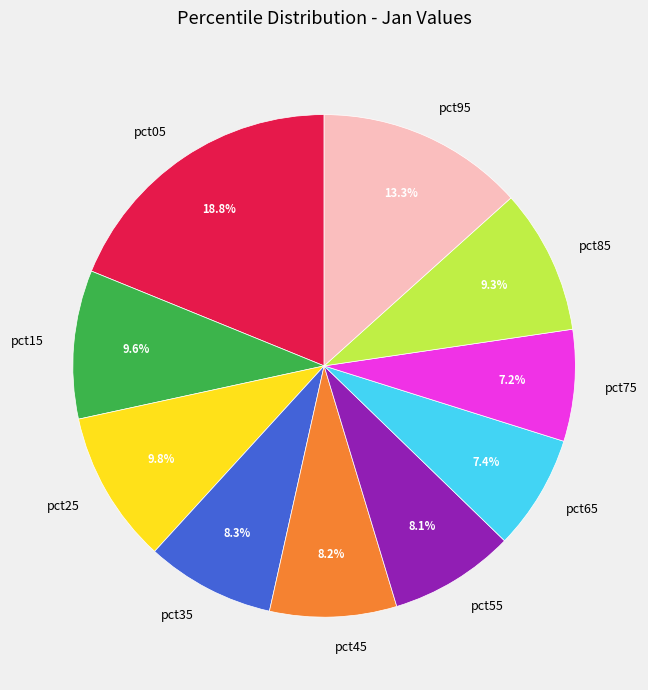

Which slice is the largest?

pct05